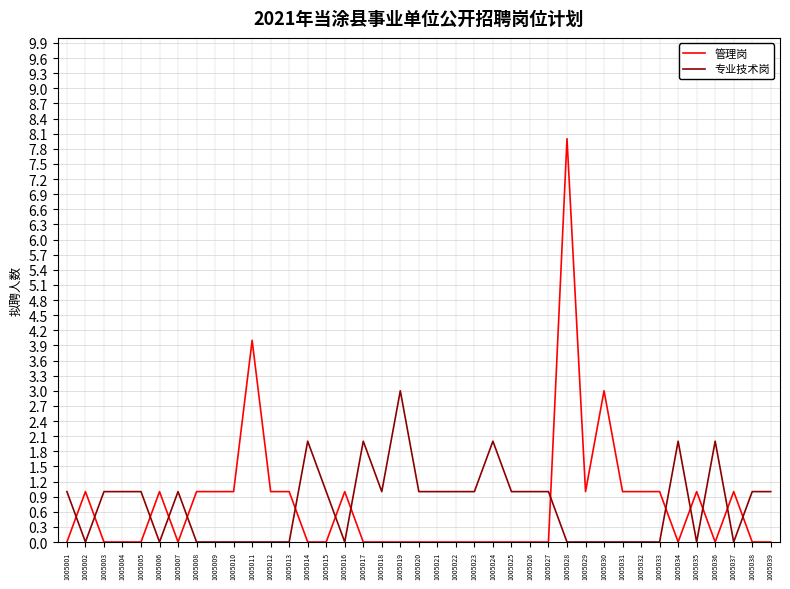

What is the maximum value shown in the chart?

8